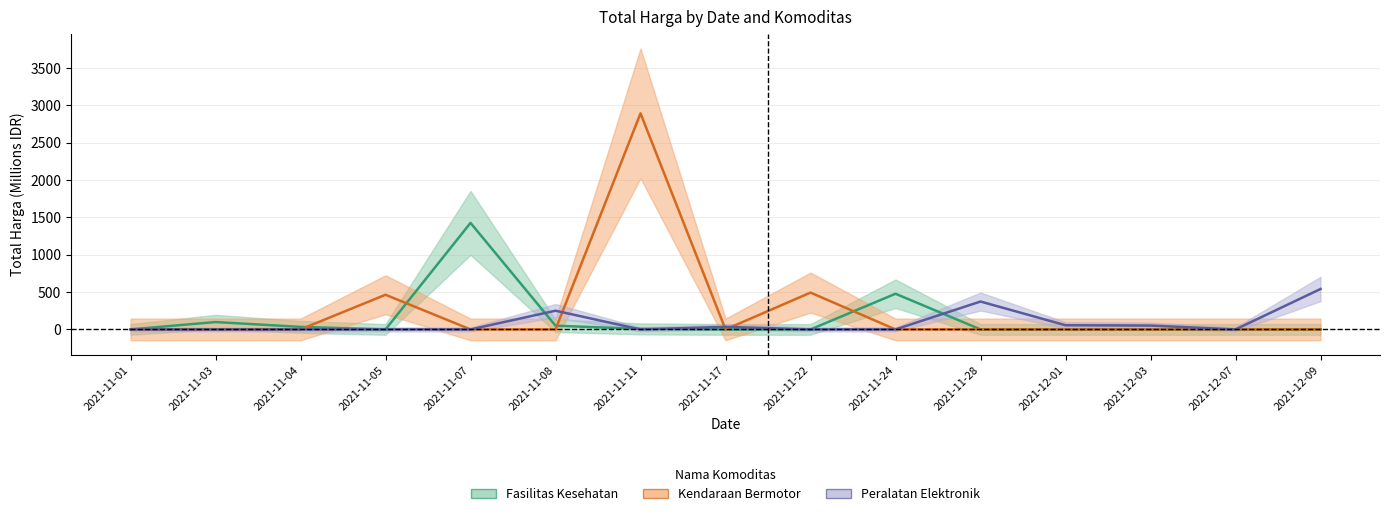

Which series has the widest spread of values?

Kendaraan Bermotor